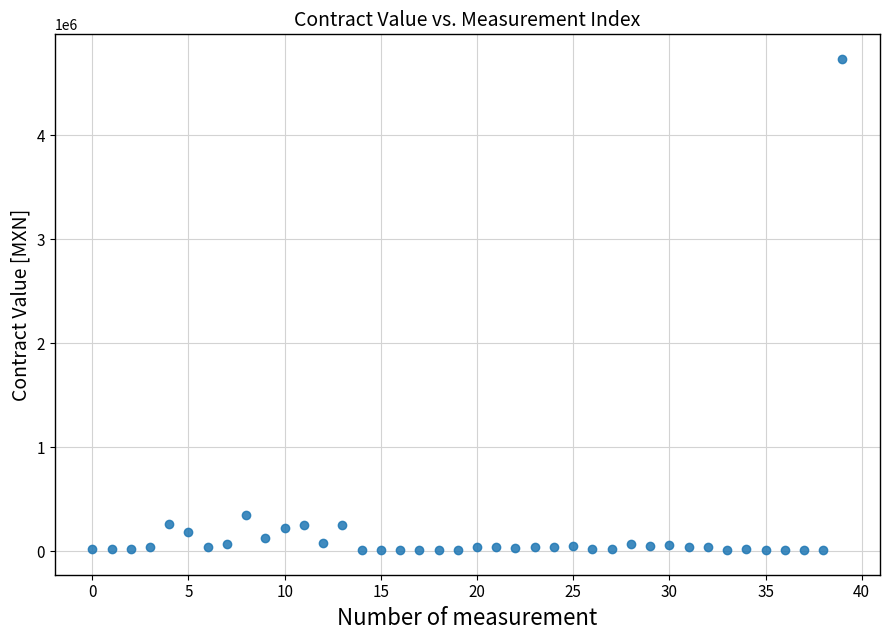

What is the range of Y values (max minus min)?

4725015.3